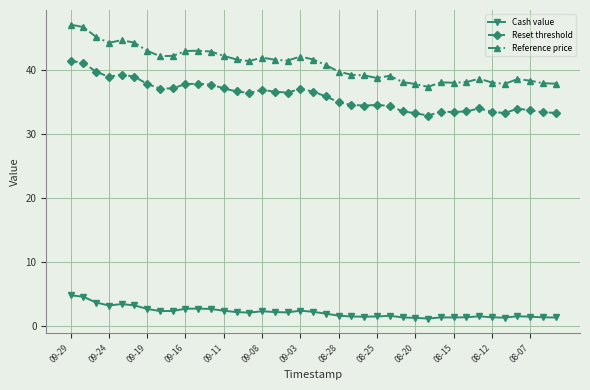

True or false: Reset threshold and Reference price intersect in this chart.

False